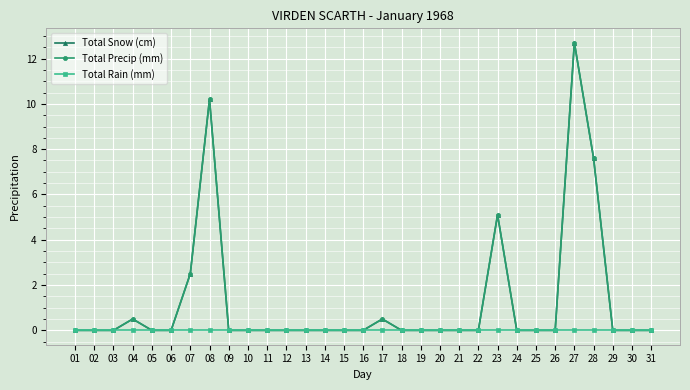

What is the difference between the maximum and minimum values in the Total Snow (cm) series?

12.7